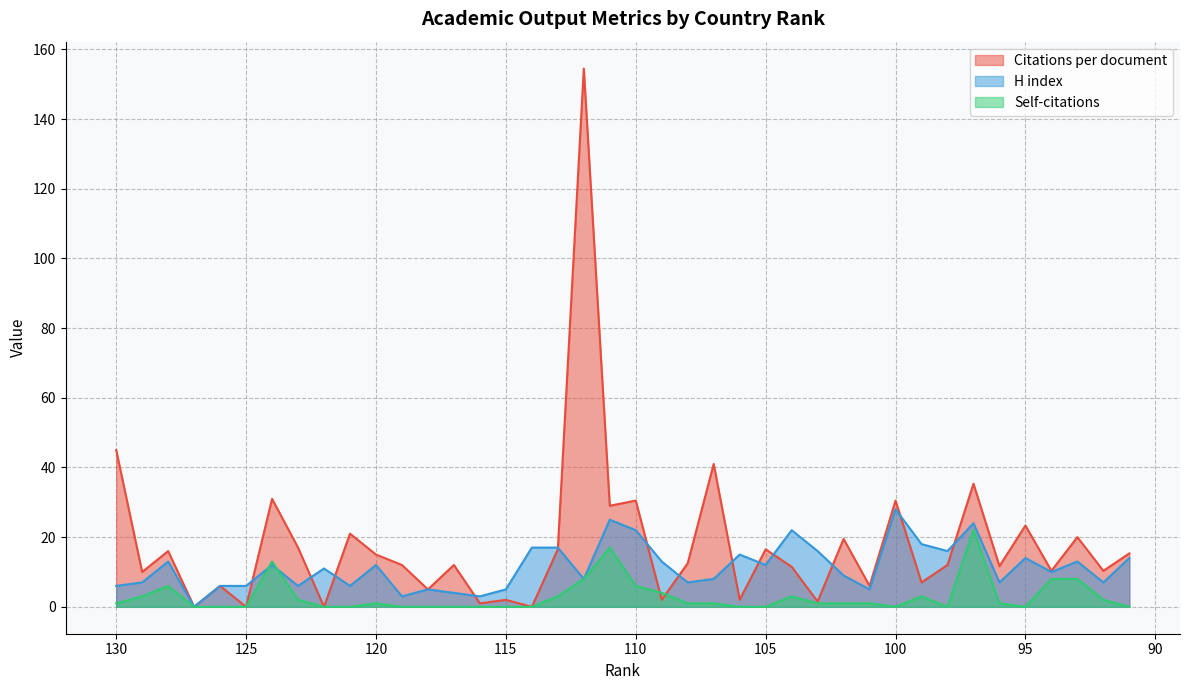

Does the chart have visible grid lines?

Yes